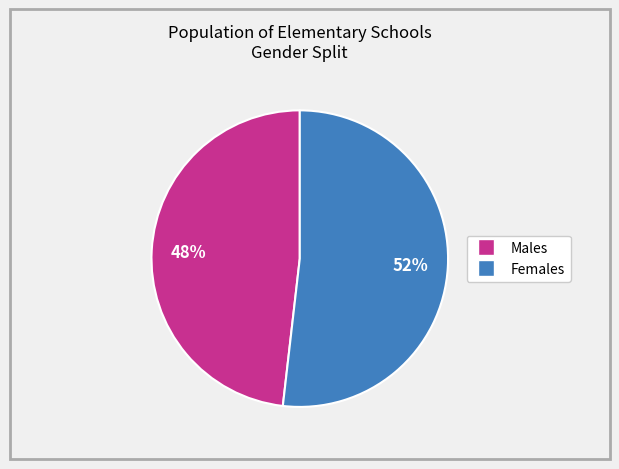

Does any single category account for the majority?

Yes